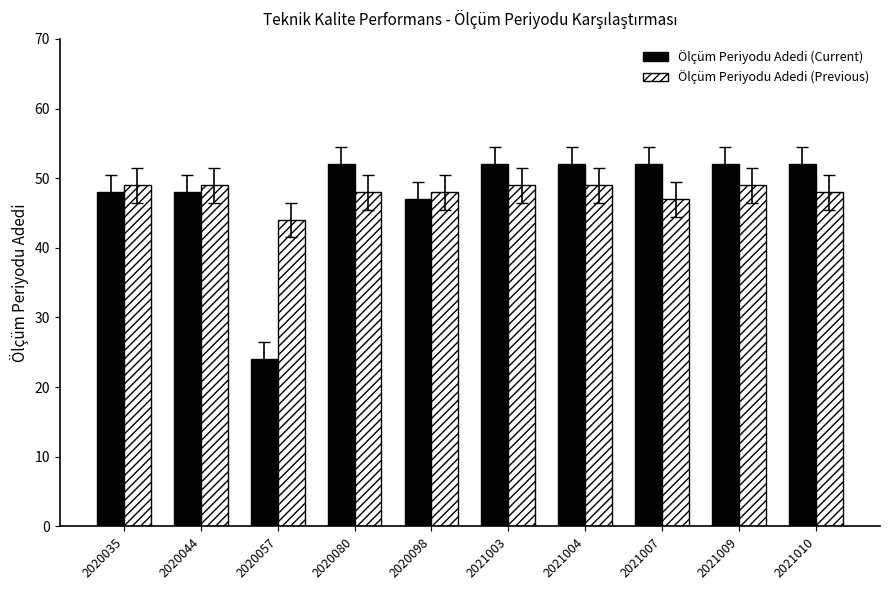

How many groups of bars are there?

10